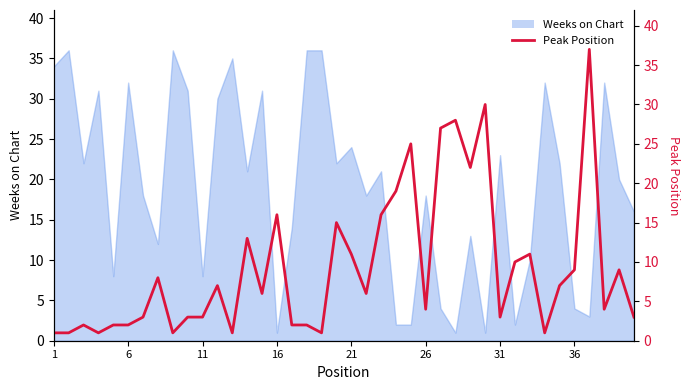

What is the difference between the maximum and minimum values?

36